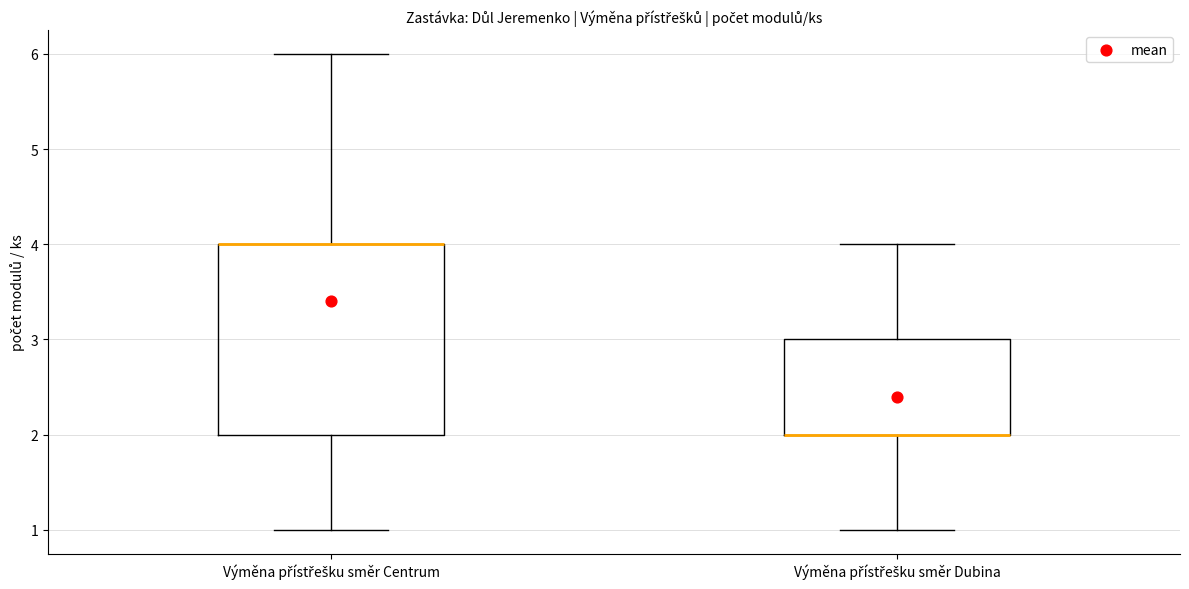

Where is the upper edge of the box for Výměna přístřešku směr Centrum on the y-axis? The values are not printed on the chart, so give them approximately, as read against the axis.

4